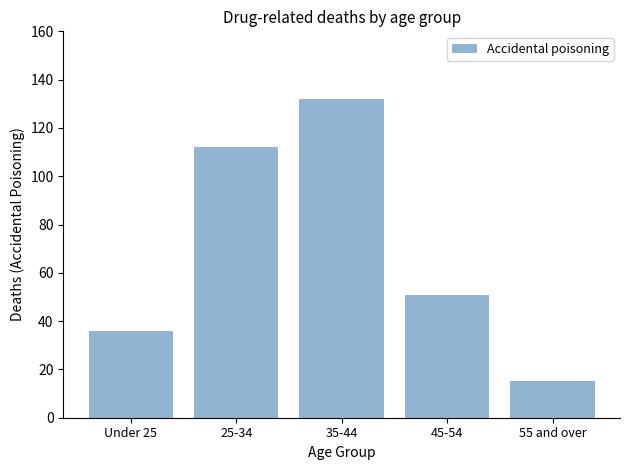

Reading left to right, what are all the values shown in this chart?

36	112	132	51	15